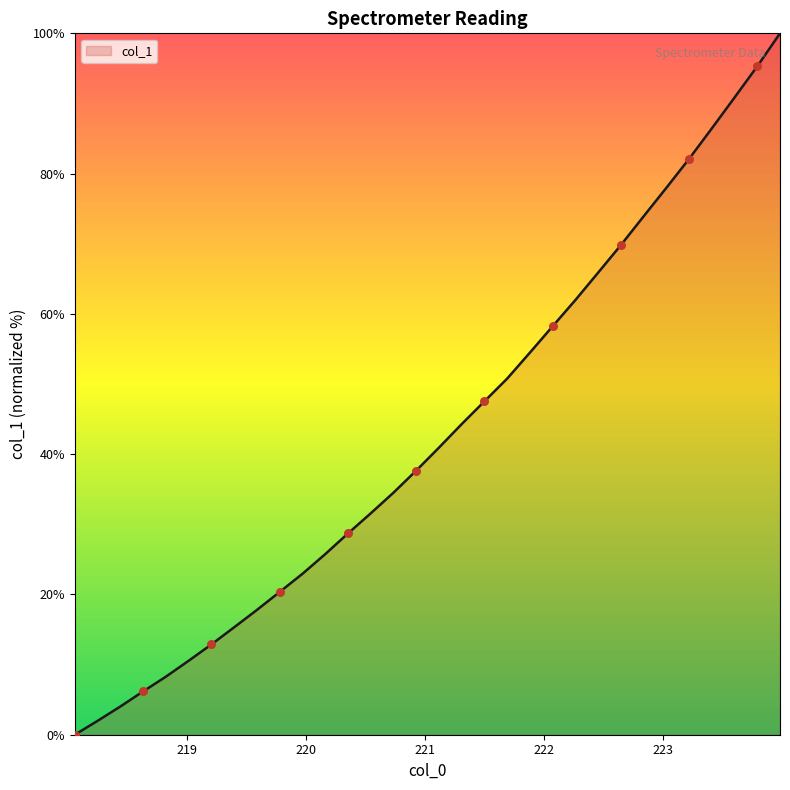

What is the greatest value displayed?

100.0